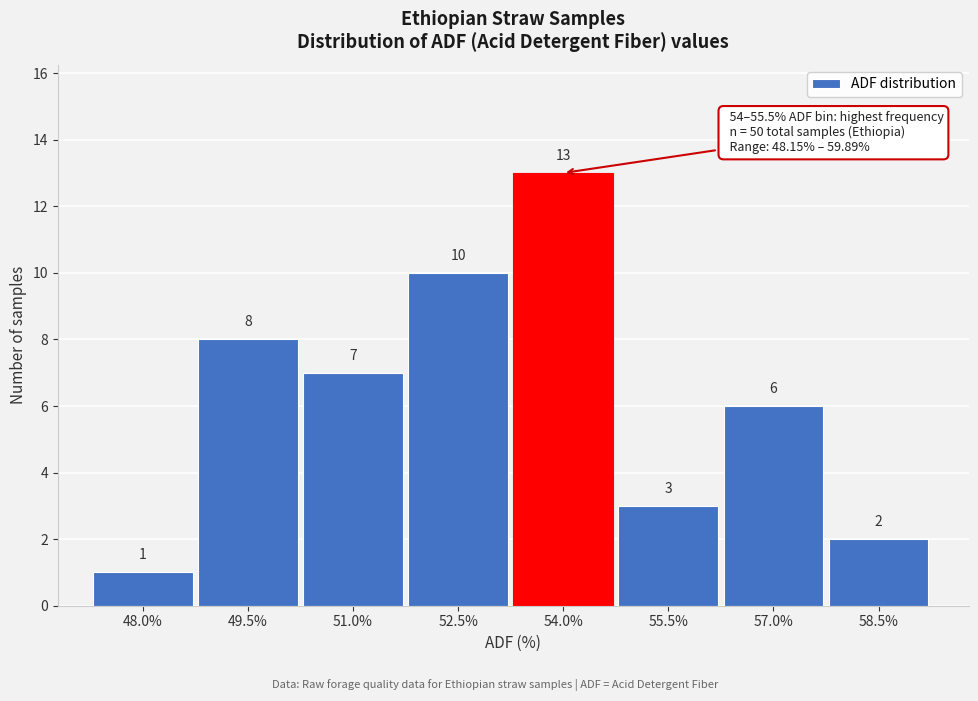

Reading left to right, transcribe all the data shown in this chart.

48.0%=1	49.5%=8	51.0%=7	52.5%=10	54.0%=13	55.5%=3	57.0%=6	58.5%=2